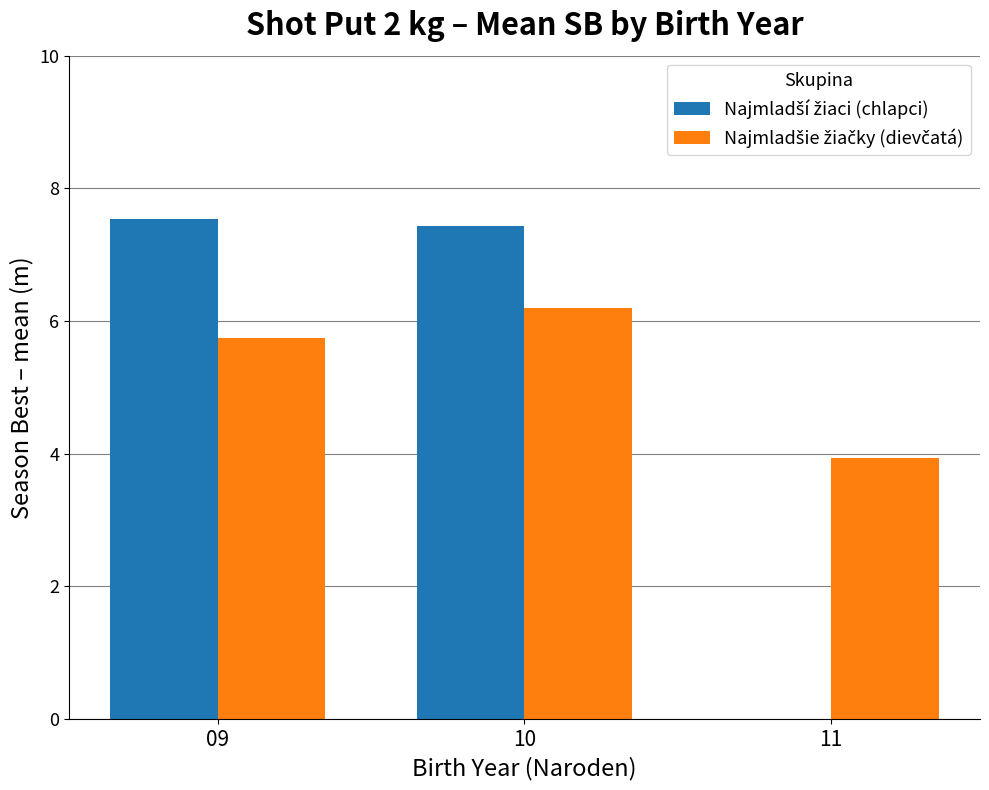

What is the total value across all series at 10?

13.6